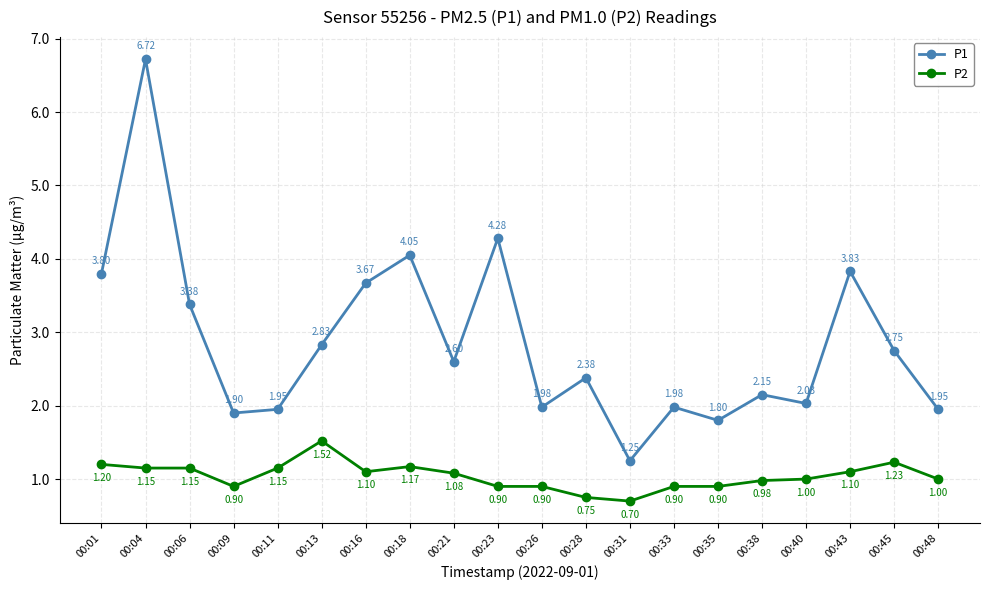

What is the difference between the second highest and second lowest values in the P2 series?

0.5